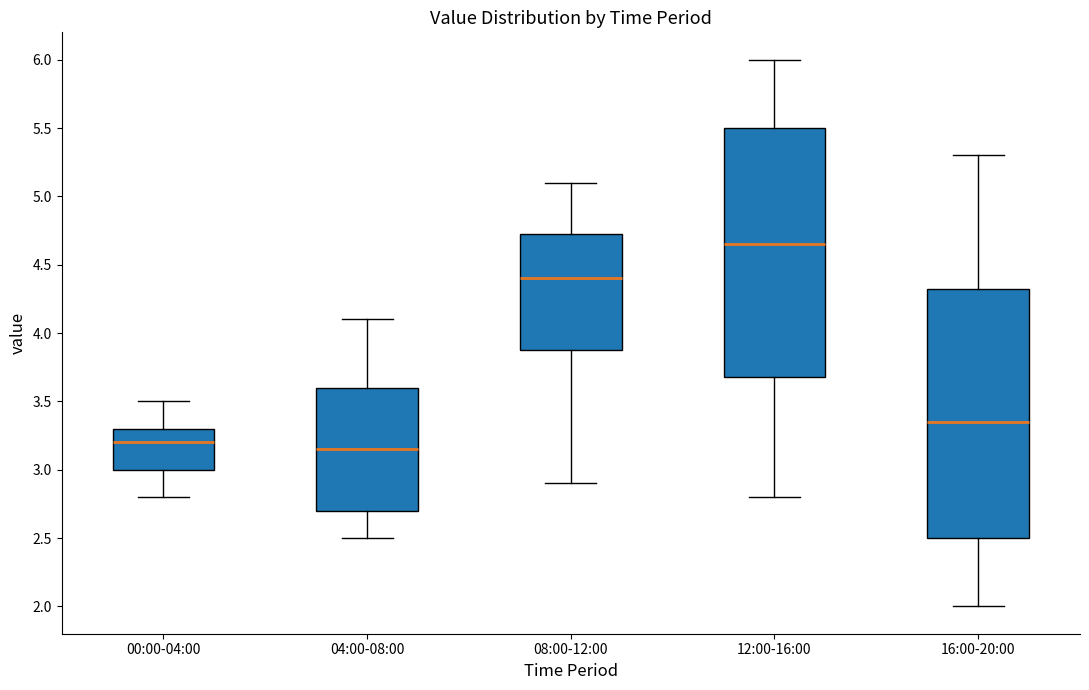

Reading left to right, transcribe this box plot: for each box, give where its median line is, the range the box spans, and where its two whiskers end, as read against the y-axis. The values are not printed on the chart, so give them approximately, as read against the axis.

00:00-04:00: median 3.20, box 3.00 to 3.30, whiskers 2.80 to 3.50
04:00-08:00: median 3.15, box 2.70 to 3.60, whiskers 2.50 to 4.10
08:00-12:00: median 4.40, box 3.90 to 4.75, whiskers 2.90 to 5.10
12:00-16:00: median 4.65, box 3.70 to 5.50, whiskers 2.80 to 6.00
16:00-20:00: median 3.35, box 2.50 to 4.35, whiskers 2.00 to 5.30